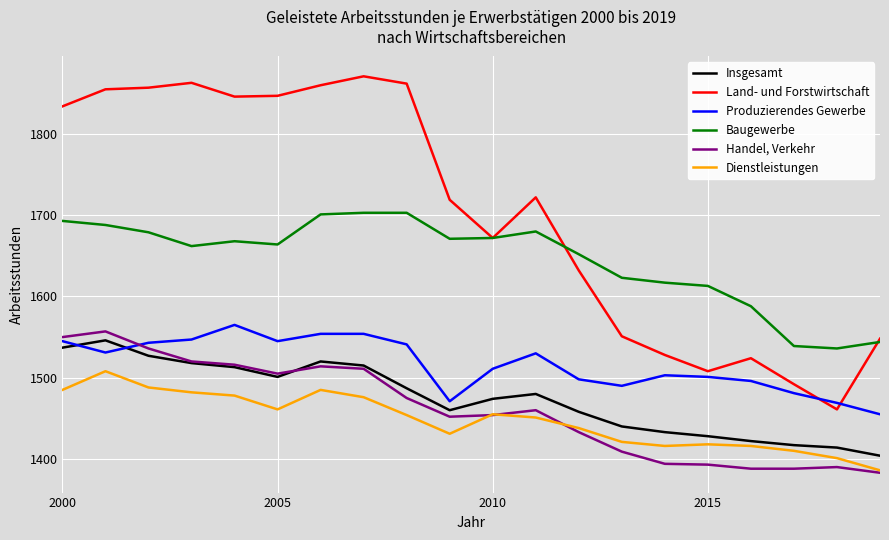

True or false: Insgesamt and Land- und Forstwirtschaft intersect in this chart.

False